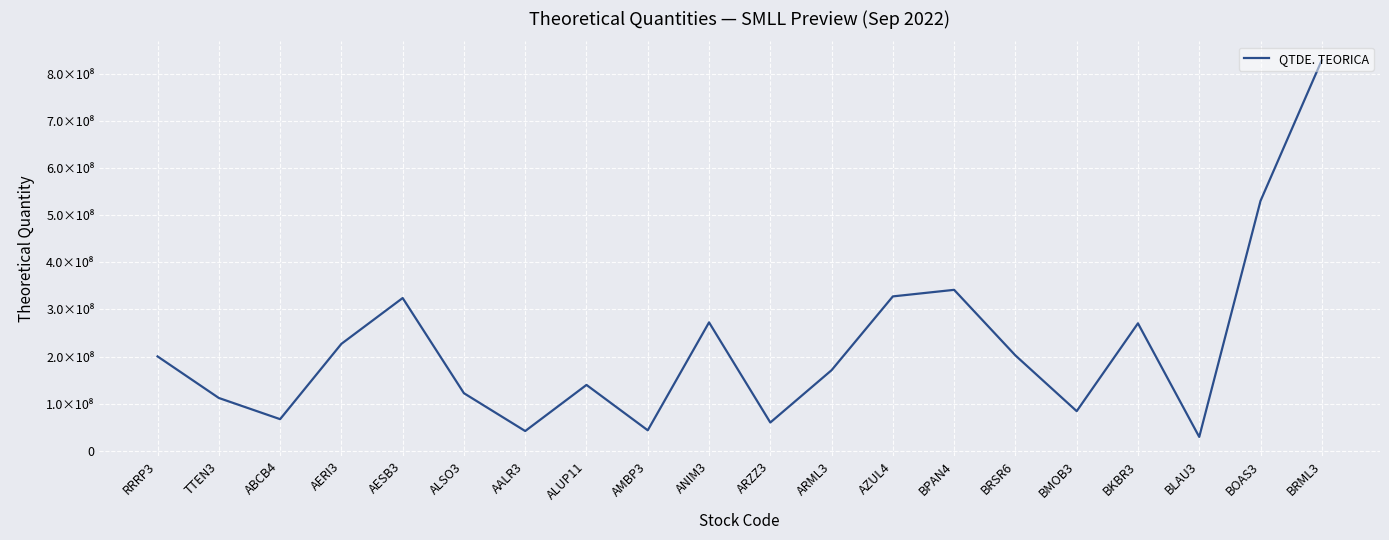

Does the chart display data point markers on the line(s)?

No